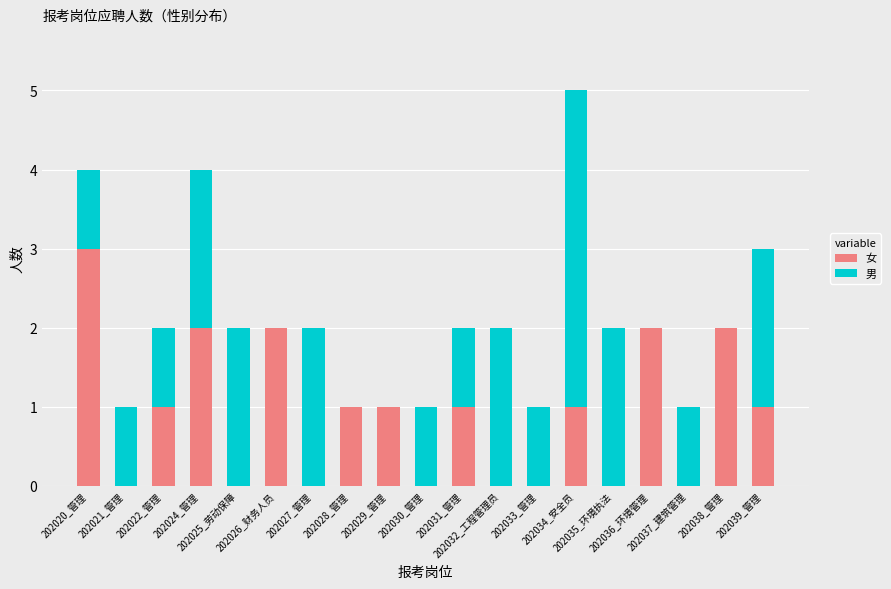

How many distinct data groups are displayed?

2